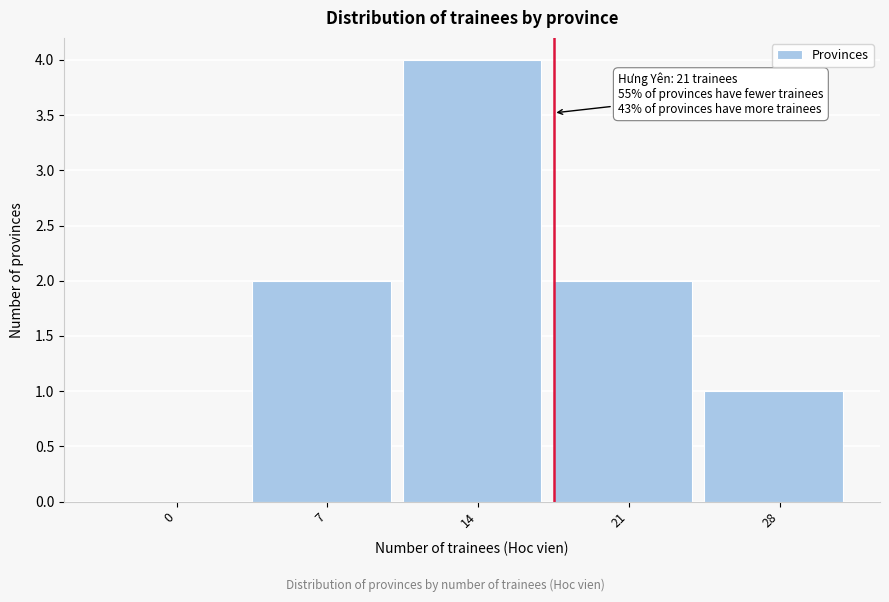

Reading left to right, what are all the values shown in this chart?

0=0	7=2	14=4	21=2	28=1